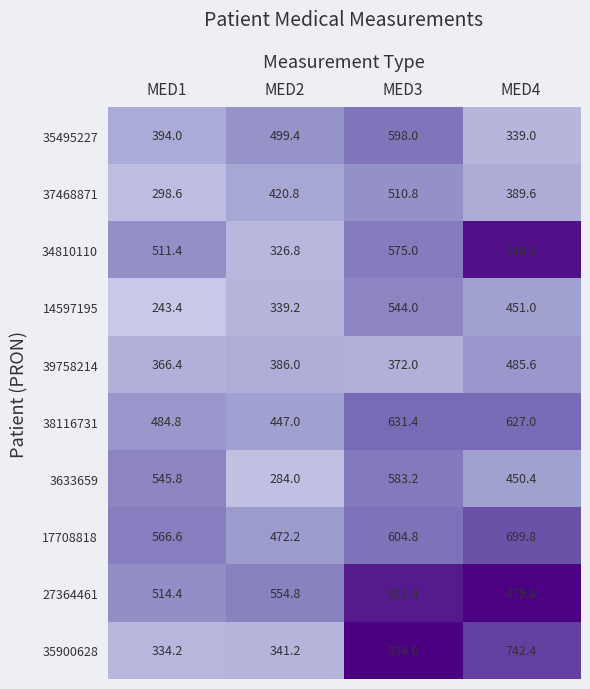

Where does the 14597195 series first go above 451?

MED3